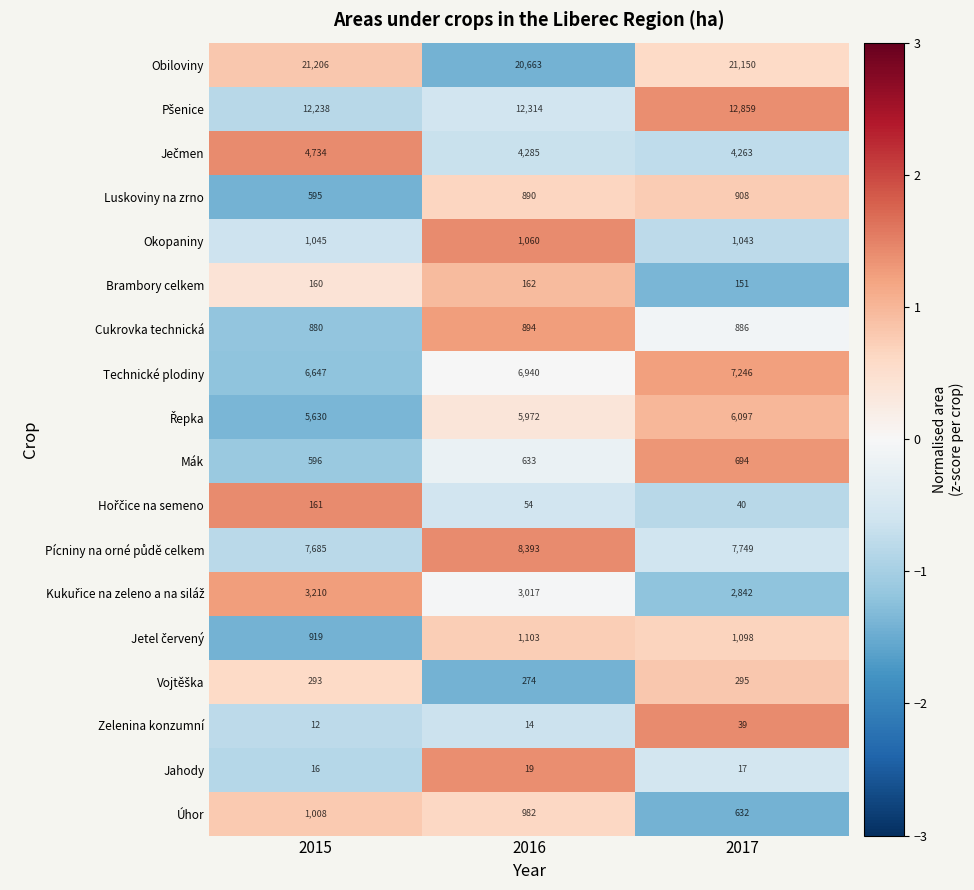

What value does the Luskoviny na zrno series have at 2016, to the nearest 5?

890